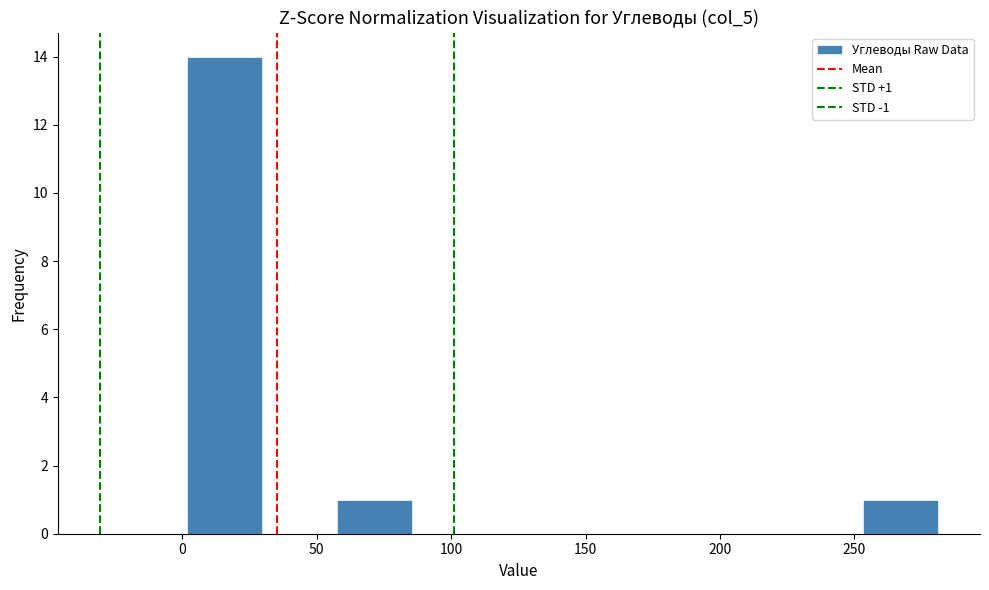

Over which range of the x-axis is the bar tallest?

0 to 30